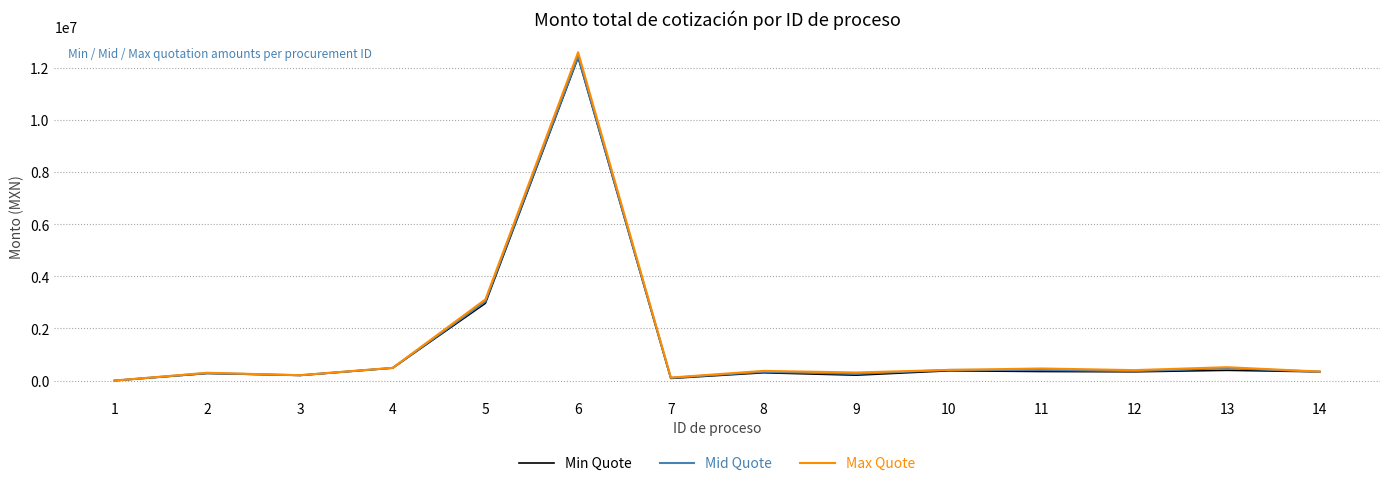

At which category is the sum across all series the highest?

6